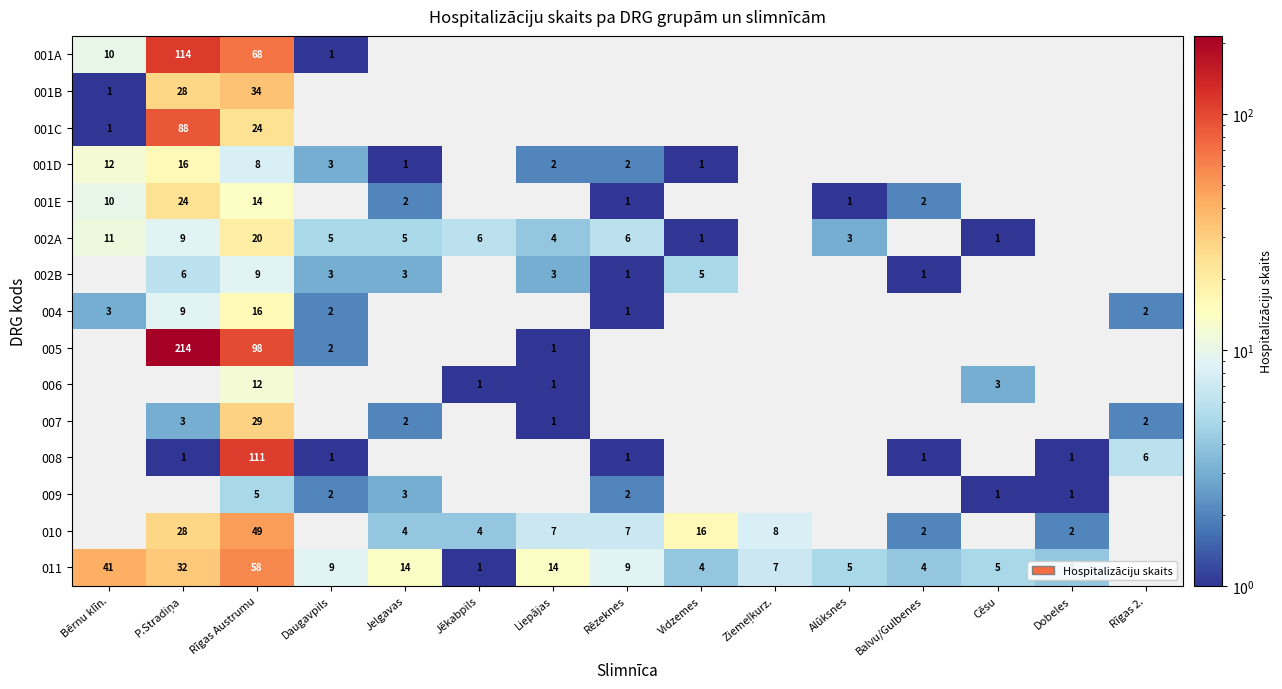

Is it true that 011 equals 7 at Alūksnes?

False